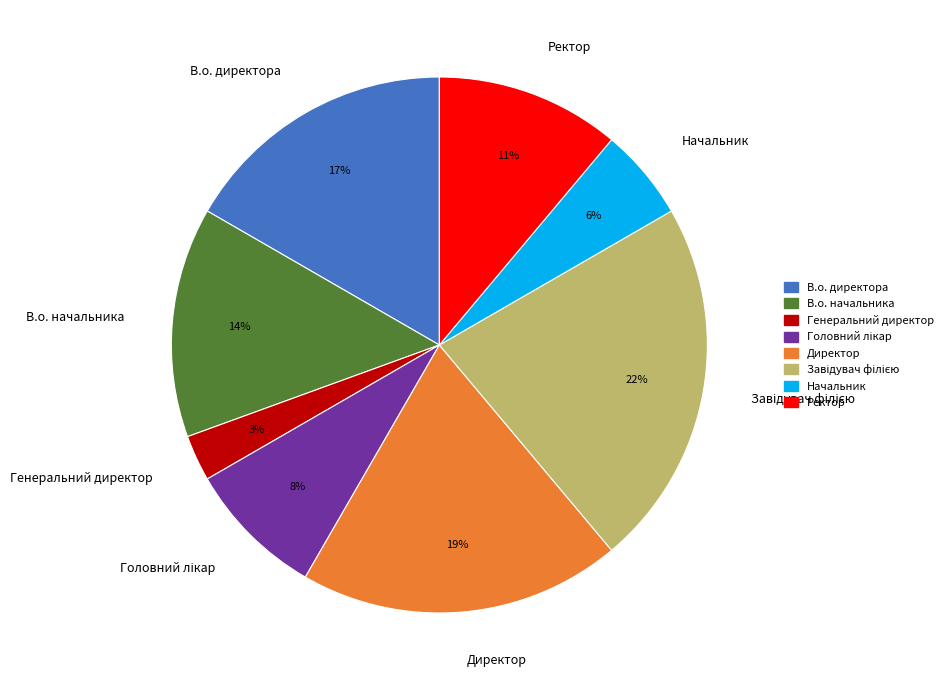

Approximately how many times larger is the value at Ректор compared to В.о. начальника?

0.8